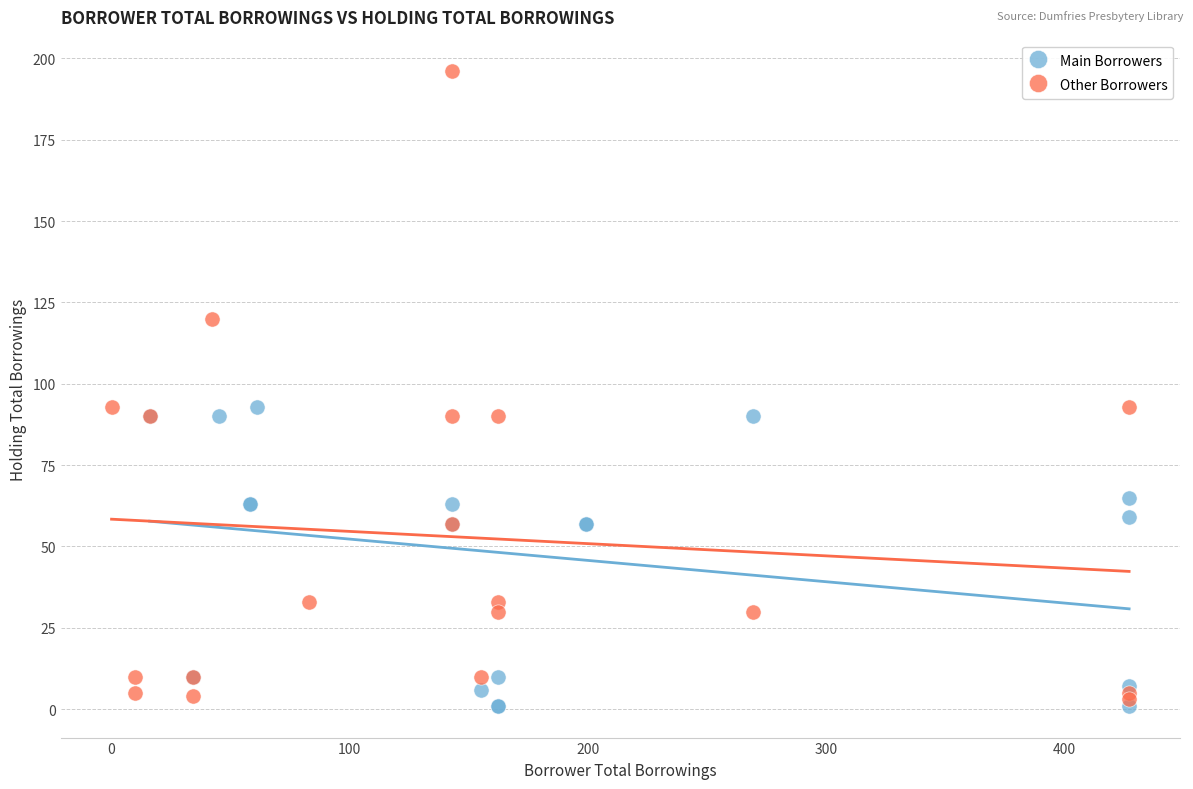

Which series reaches the maximum Y coordinate?

Other Borrowers